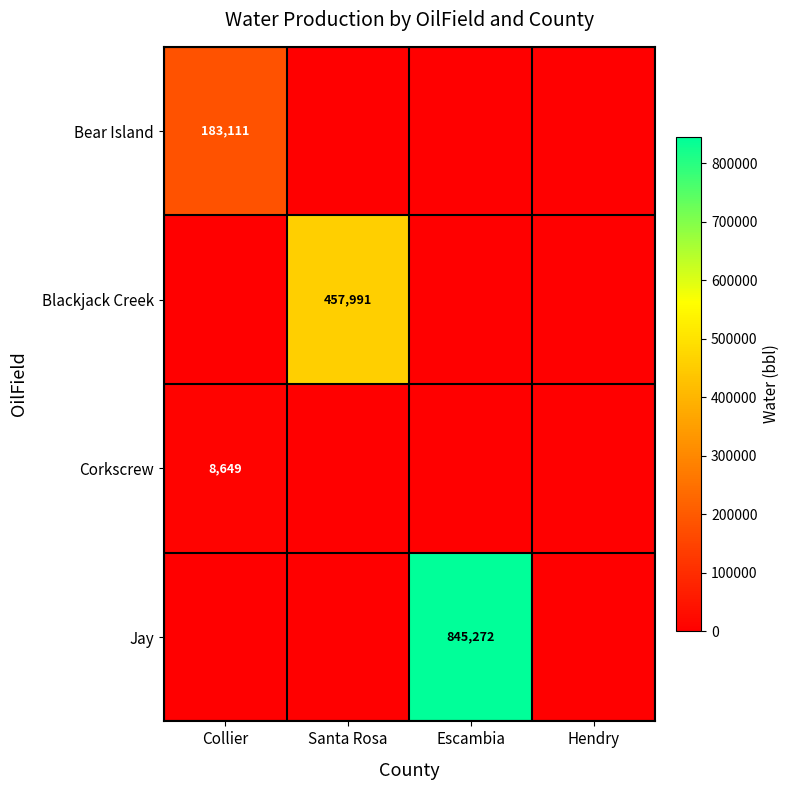

Is it true that Bear Island equals 301167 at Collier?

False